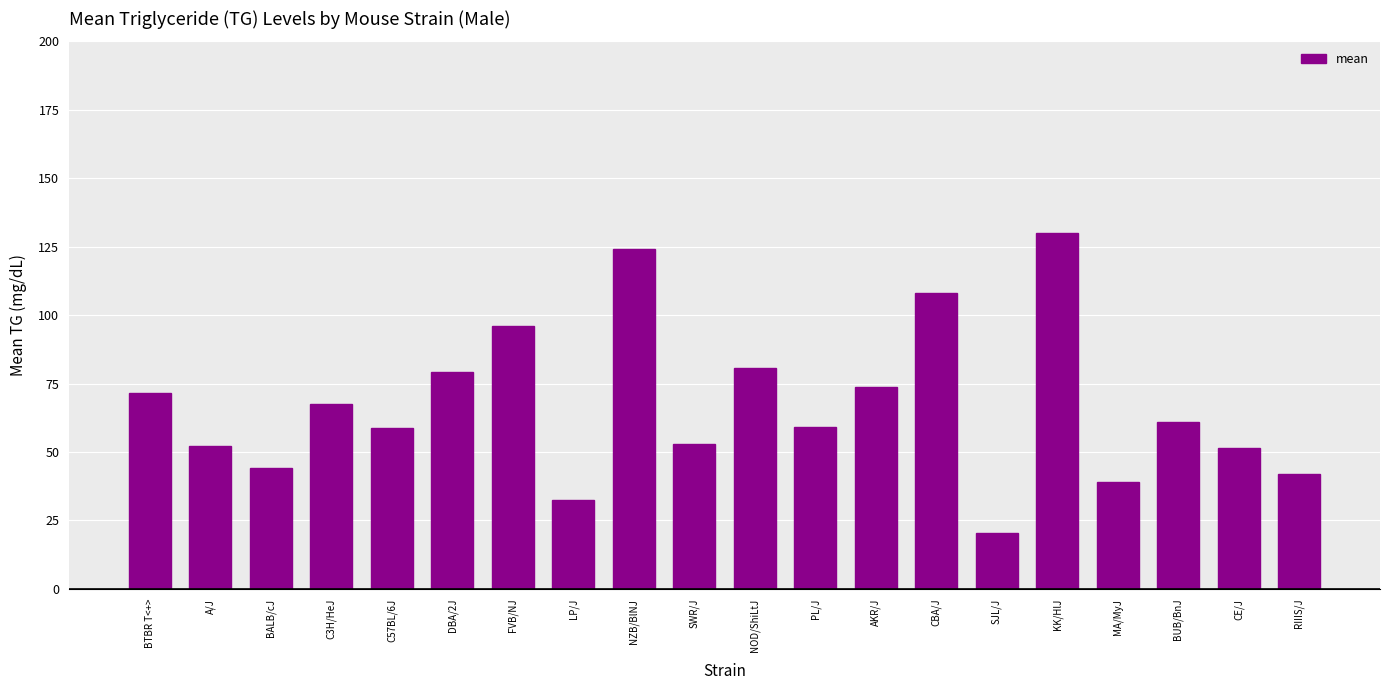

What is the value of the 2nd bar from the left?

52.2